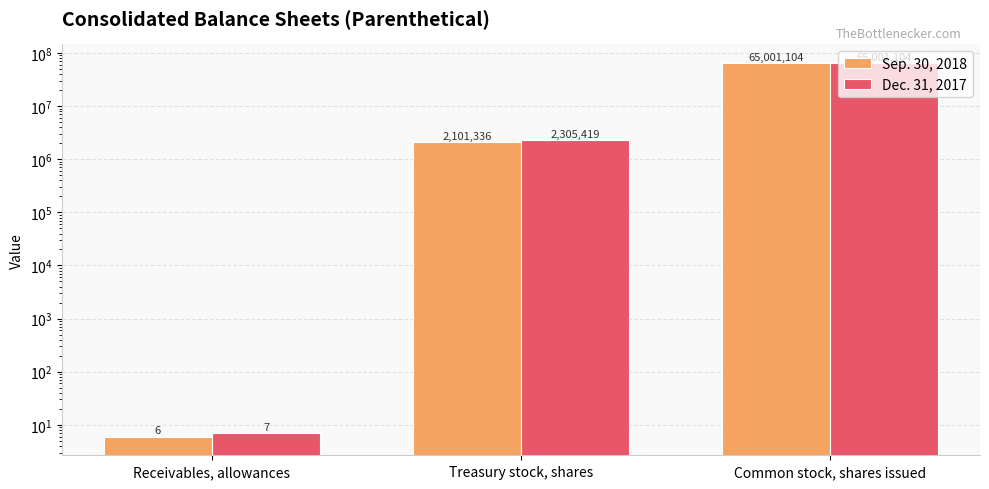

Reading left to right, extract all data points from this chart.

Sep. 30, 2018: Receivables, allowances=6	Treasury stock, shares=2101336	Common stock, shares issued=65001104
Dec. 31, 2017: Receivables, allowances=7	Treasury stock, shares=2305419	Common stock, shares issued=65001104